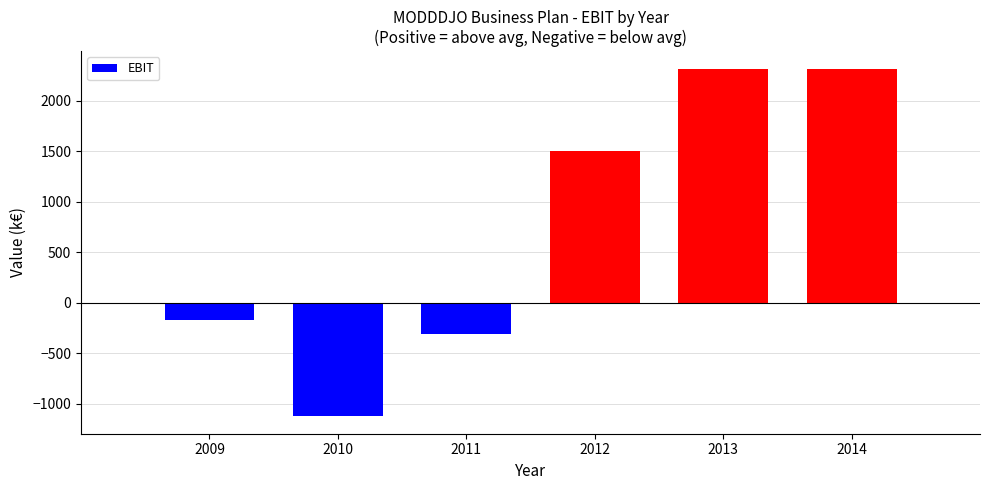

What is the change in value from 2012 to 2014?

+815.4